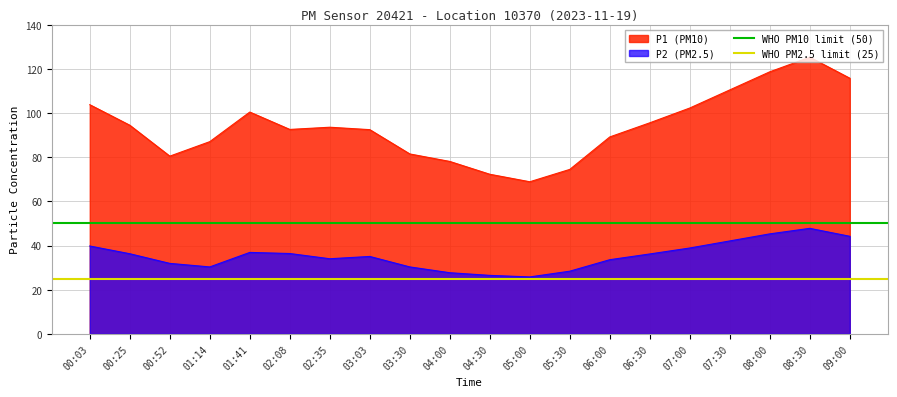

What is the highest value of the P2 (PM2.5) series?

47.8